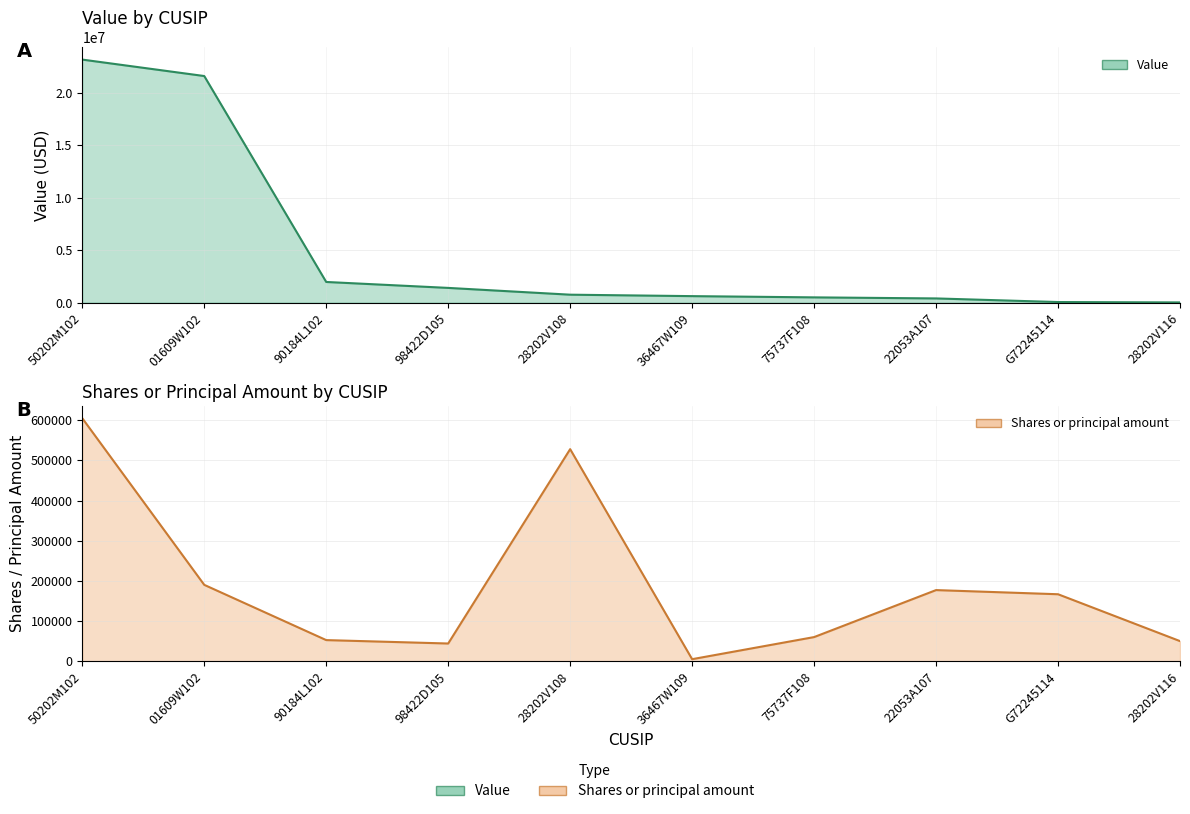

Reading left to right, what are all the values shown in this chart?

Value: 23172000	21604000	1963000	1397000	750000	612000	494000	393000	49000	13000
Shares or principal amount: 604850	190044	52500	44000	527885	5000	60000	177000	166666	50000